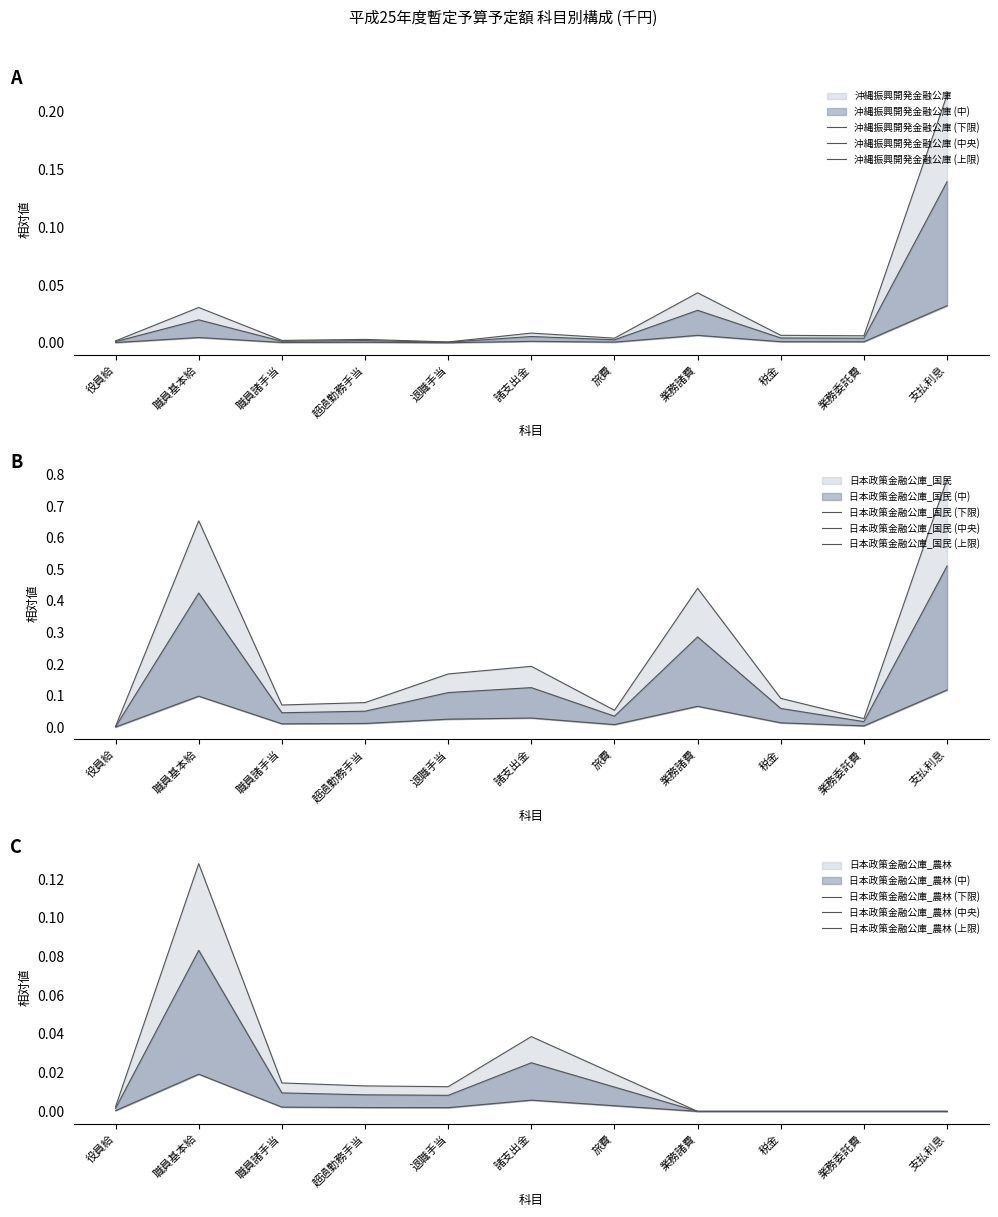

Where is 日本政策金融公庫_国民 nearest to the value 0?

役員給